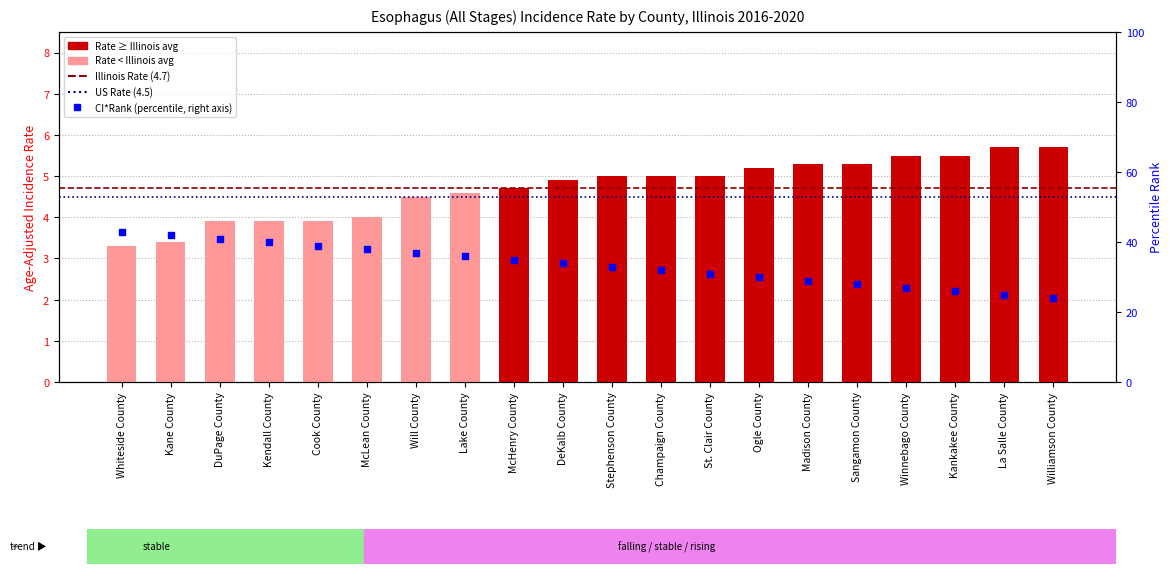

Which series has the largest total across all categories?

CI*Rank (percentile)